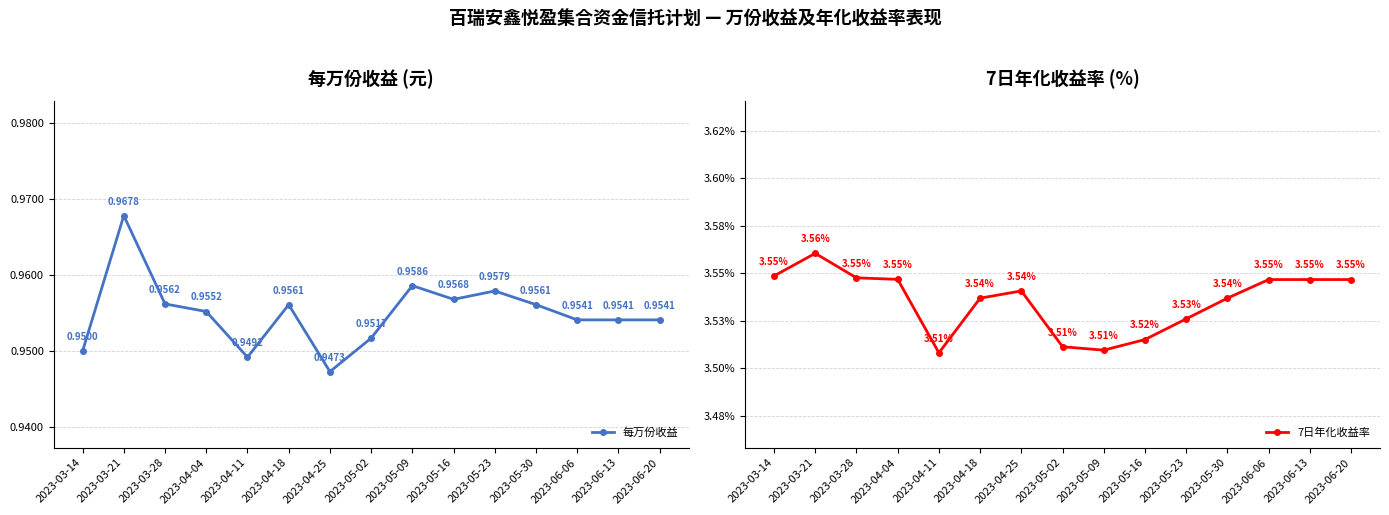

List the series in order of their overall mean, highest first.

7日年化收益率, 每万份收益